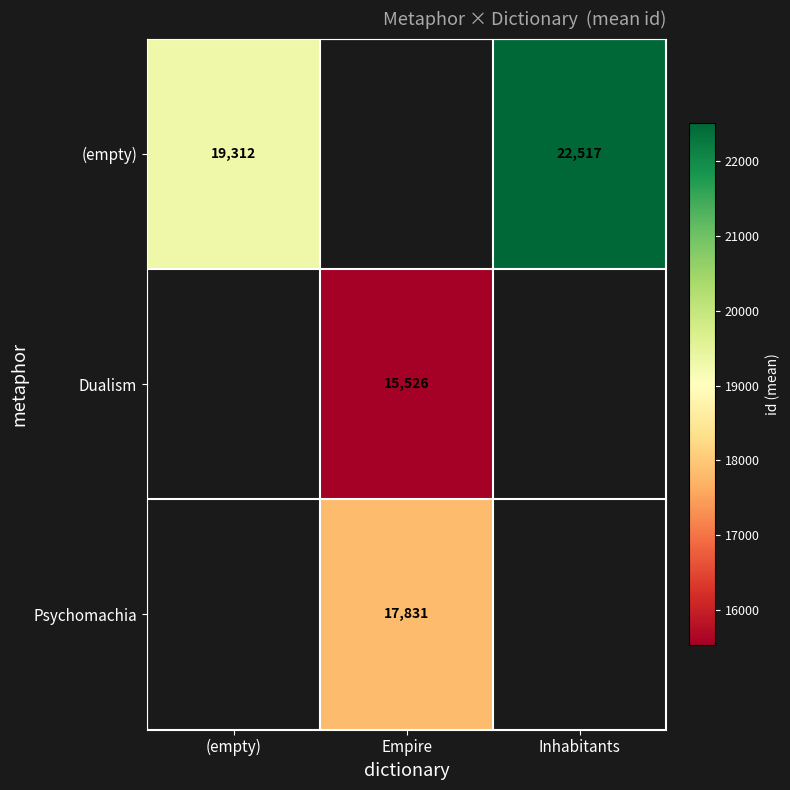

At which category does the chart reach its peak across all series?

Inhabitants